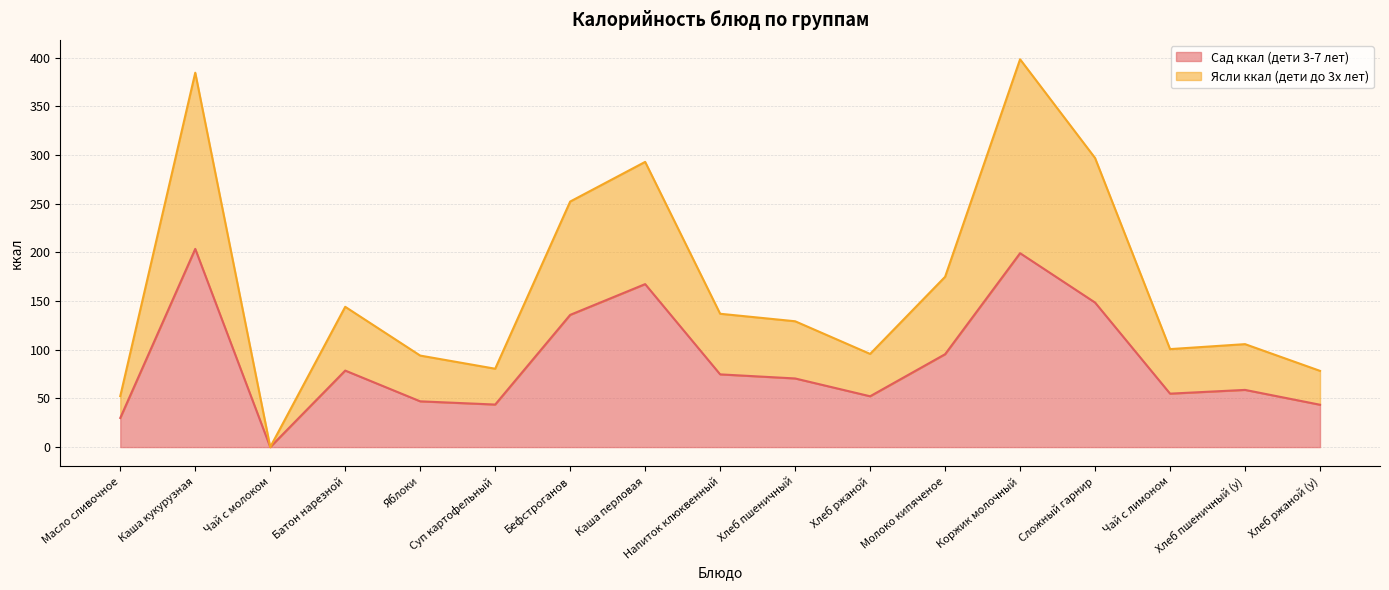

What is the average value of the Ясли ккал (дети до 3х лет) series?

165.7